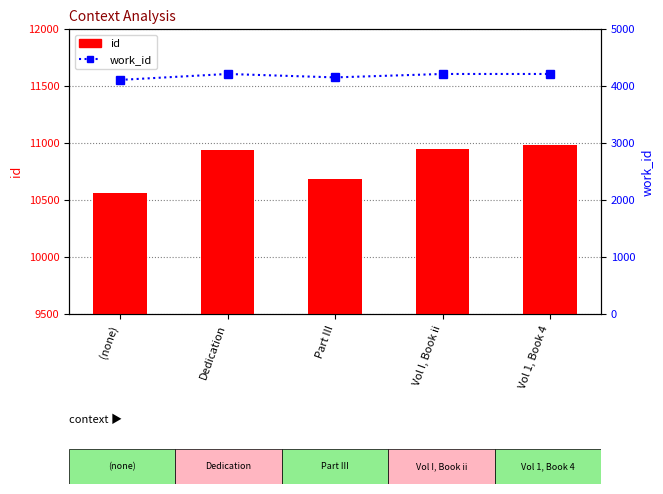

What is the total value across all series at Part III?

14837